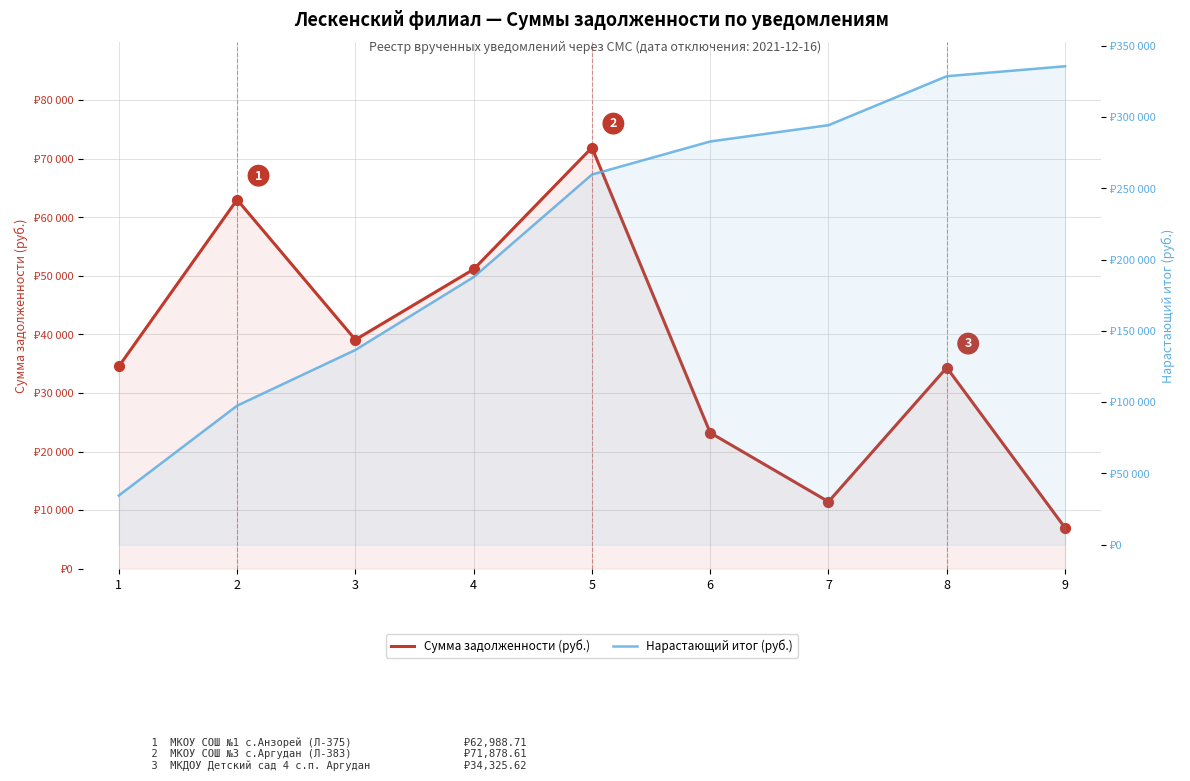

At how many categories does at least one series exceed 96574?

8